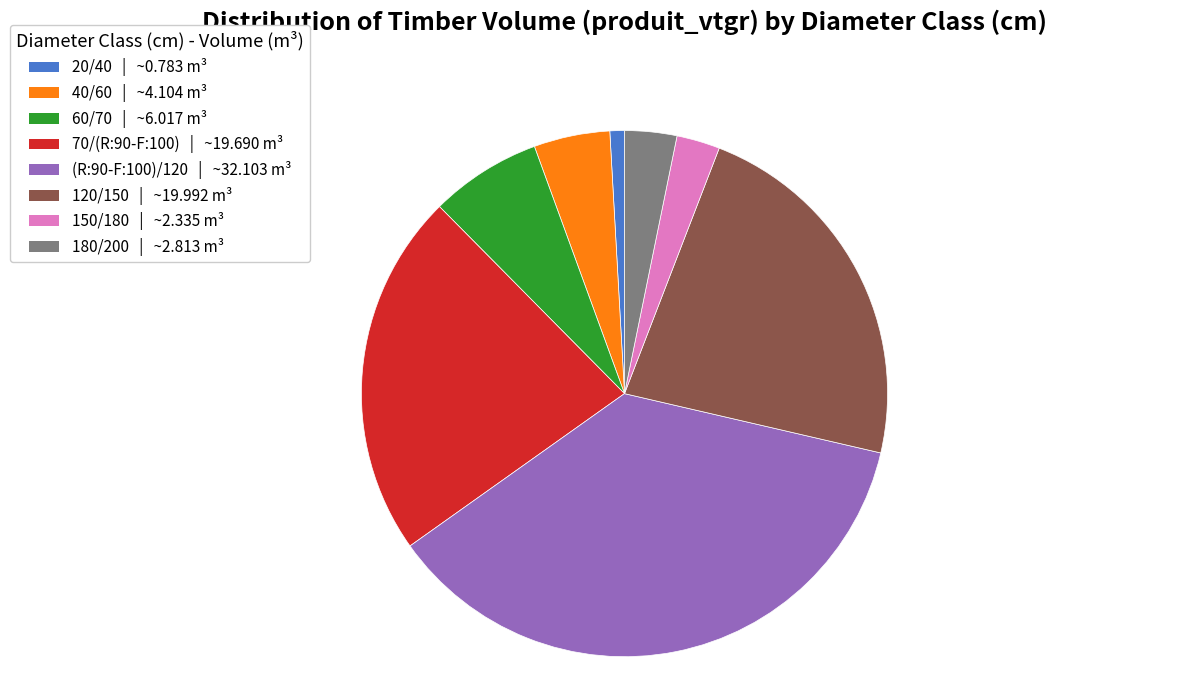

How many slices are in this pie chart?

8